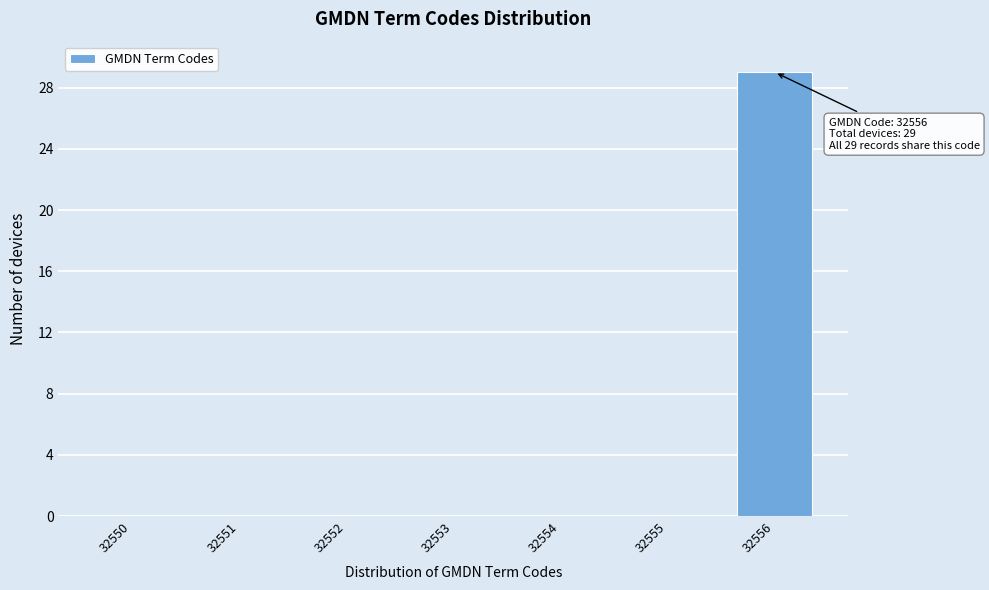

Reading left to right, extract all data points from this chart.

32550=0	32551=0	32552=0	32553=0	32554=0	32555=0	32556=29